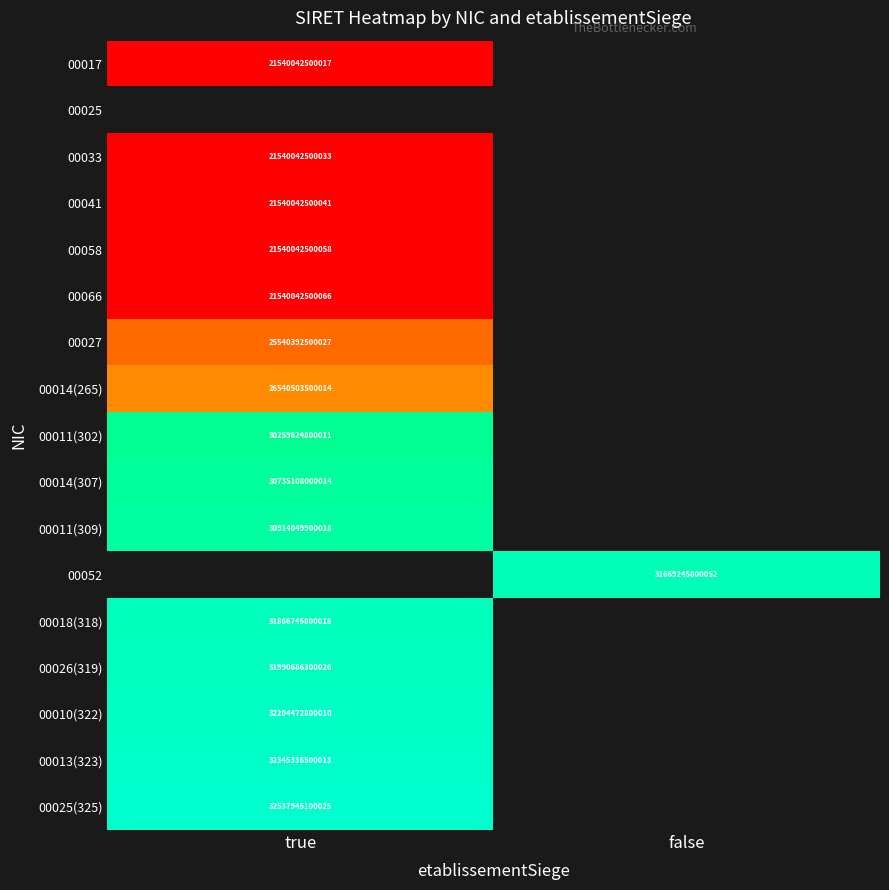

True or false: 00013(323) has a value of 14481722128031 at true.

False